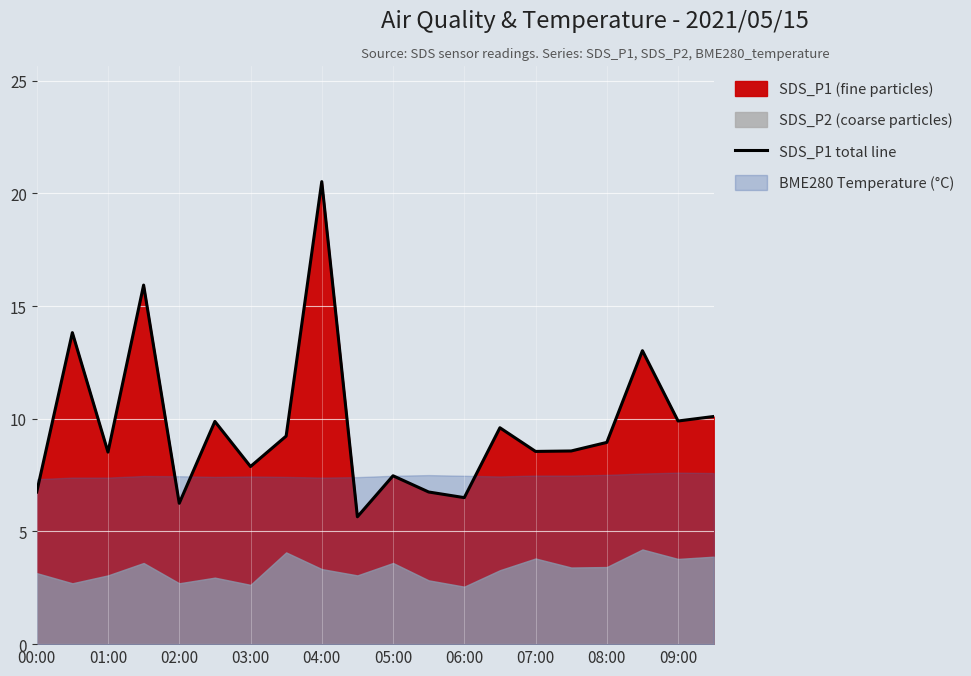

How many points are higher than both their immediate neighbors (excluding endpoints)?

7